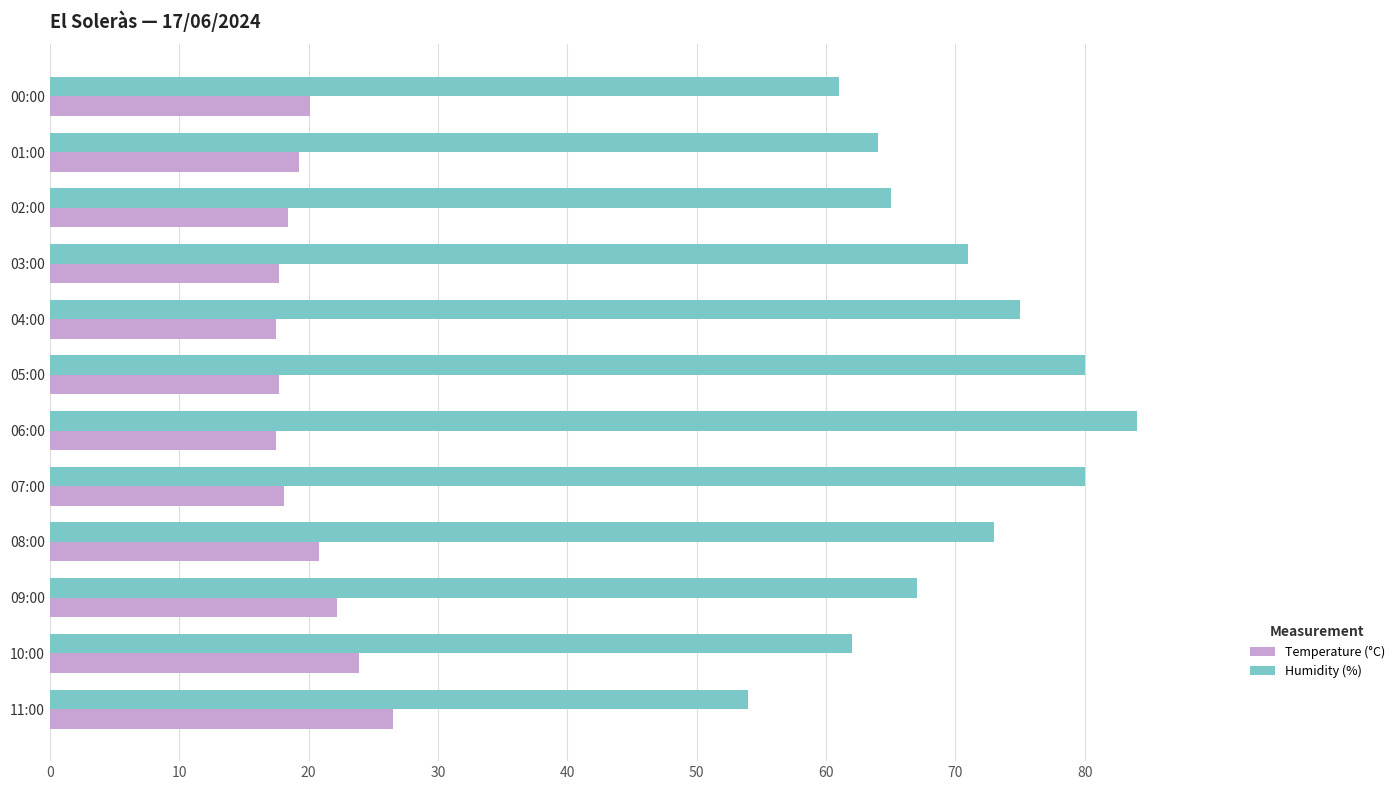

What is the greatest value displayed?

84.0